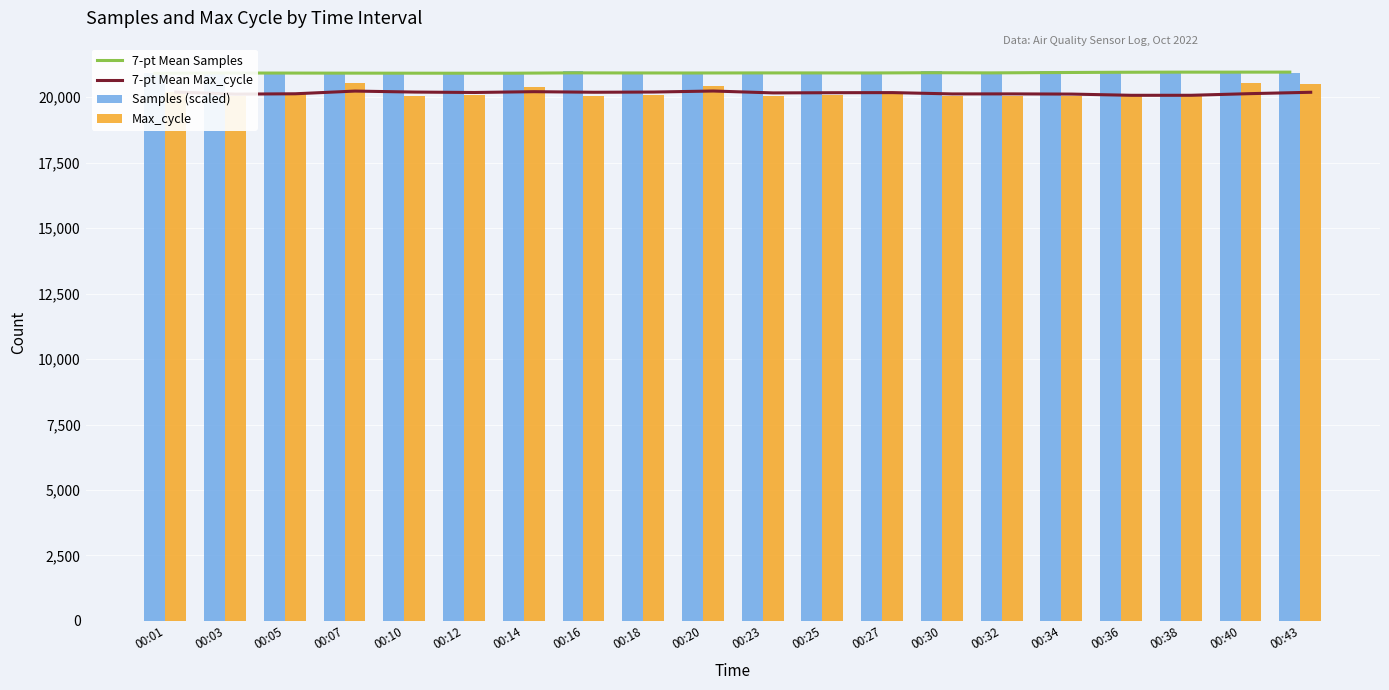

The value of Samples (scaled) at 00:25 is 6599.8. True or false?

False